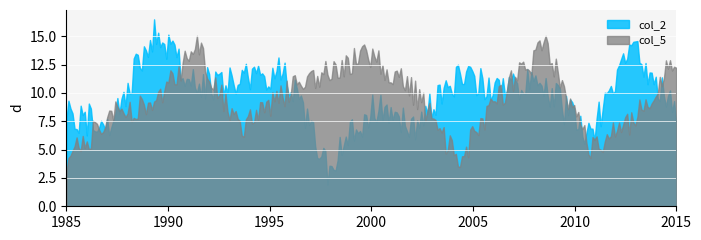

Which series has the largest range (max minus min)?

col_2